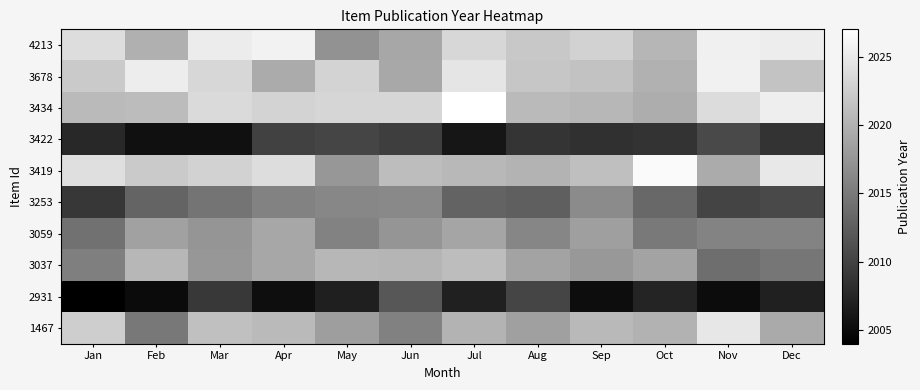

Reading left to right, extract all data points from this chart.

4213: Jan=2023.9	Feb=2019.9	Mar=2025.3	Apr=2025.8	May=2017.1	Jun=2019.1	Jul=2023.4	Aug=2022.1	Sep=2022.9	Oct=2020.4	Nov=2025.6	Dec=2025.3
3678: Jan=2022.2	Feb=2025.4	Mar=2023.4	Apr=2019.4	May=2023.1	Jun=2019.1	Jul=2024.6	Aug=2021.9	Sep=2021.4	Oct=2020.0	Nov=2025.7	Dec=2021.5
3434: Jan=2020.7	Feb=2020.9	Mar=2023.6	Apr=2023.1	May=2023.2	Jun=2023.3	Jul=2028.4	Aug=2020.8	Sep=2020.5	Oct=2019.6	Nov=2023.8	Dec=2025.4
3422: Jan=2007.7	Feb=2005.5	Mar=2005.5	Apr=2010.0	May=2010.2	Jun=2009.6	Jul=2006.0	Aug=2008.7	Sep=2008.4	Oct=2008.7	Nov=2010.6	Dec=2008.7
3419: Jan=2024.0	Feb=2022.2	Mar=2022.9	Apr=2023.9	May=2017.6	Jun=2021.0	Jul=2020.6	Aug=2020.1	Sep=2021.2	Oct=2026.5	Nov=2019.4	Dec=2024.9
3253: Jan=2009.0	Feb=2013.0	Mar=2014.5	Apr=2015.8	May=2016.1	Jun=2016.4	Jul=2013.0	Aug=2012.6	Sep=2016.6	Oct=2013.4	Nov=2010.2	Dec=2010.6
3059: Jan=2014.2	Feb=2018.5	Mar=2017.4	Apr=2019.1	May=2015.7	Jun=2017.5	Jul=2018.9	Aug=2016.1	Sep=2018.4	Oct=2015.0	Nov=2015.9	Dec=2015.9
3037: Jan=2015.4	Feb=2020.5	Mar=2017.6	Apr=2019.0	May=2020.4	Jun=2020.3	Jul=2021.0	Aug=2018.7	Sep=2017.7	Oct=2018.8	Nov=2013.9	Dec=2014.7
2931: Jan=2004.0	Feb=2005.0	Mar=2009.2	Apr=2005.3	May=2006.9	Jun=2011.9	Jul=2006.9	Aug=2010.2	Sep=2005.2	Oct=2007.4	Nov=2005.1	Dec=2007.0
1467: Jan=2022.5	Feb=2014.8	Mar=2021.3	Apr=2020.7	May=2018.2	Jun=2015.7	Jul=2020.2	Aug=2018.4	Sep=2020.7	Oct=2020.1	Nov=2024.8	Dec=2019.3